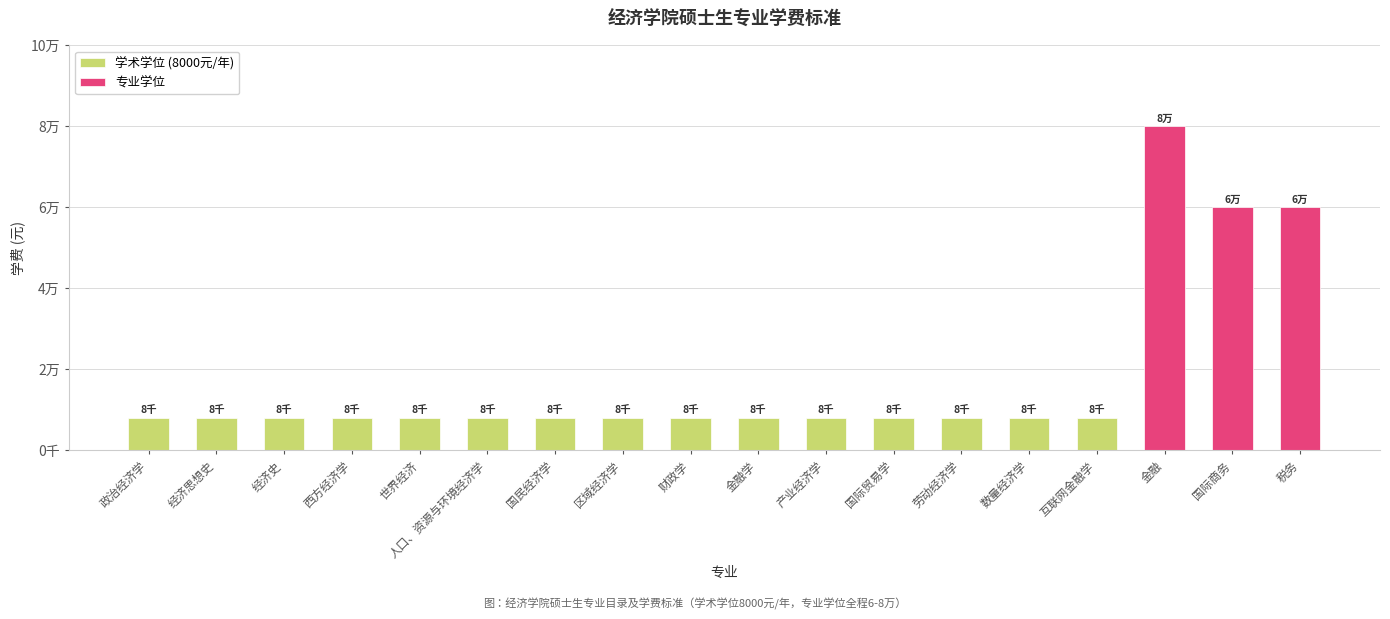

Reading right to left, transcribe all the data shown in this chart.

学术学位 (8000元/年): 0	0	0	8000	8000	8000	8000	8000	8000	8000	8000	8000	8000	8000	8000	8000	8000	8000
专业学位: 60000	60000	80000	0	0	0	0	0	0	0	0	0	0	0	0	0	0	0